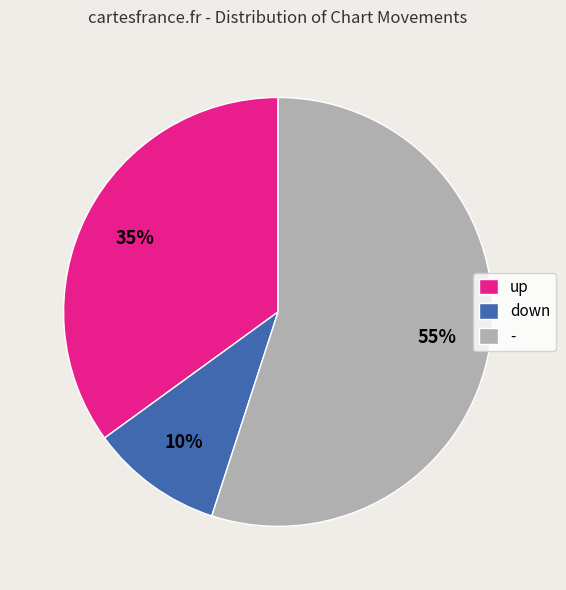

Which slice is the largest?

-